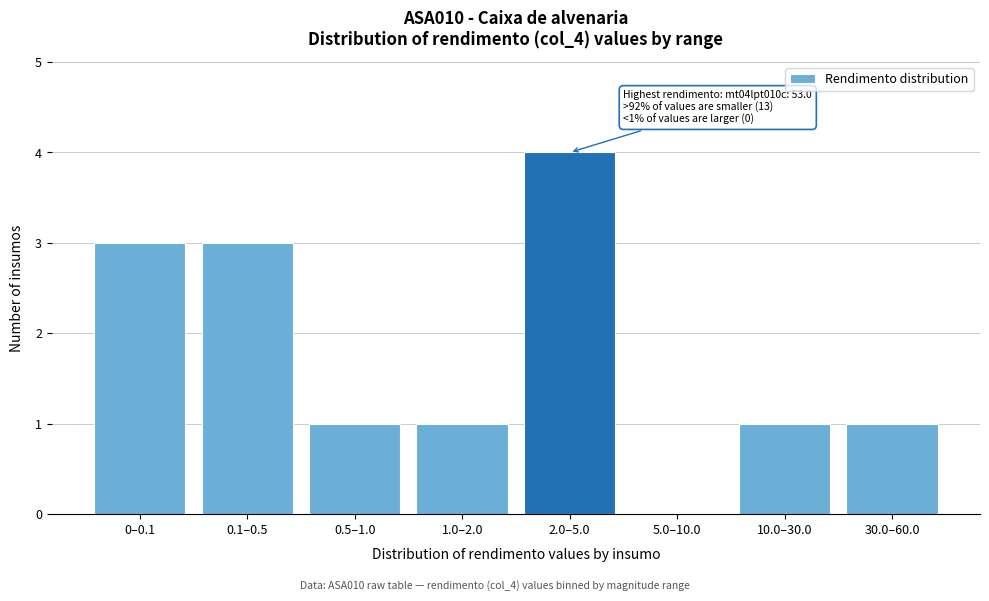

Reading right to left, extract all data points from this chart.

30.0–60.0=1	10.0–30.0=1	5.0–10.0=0	2.0–5.0=4	1.0–2.0=1	0.5–1.0=1	0.1–0.5=3	0–0.1=3